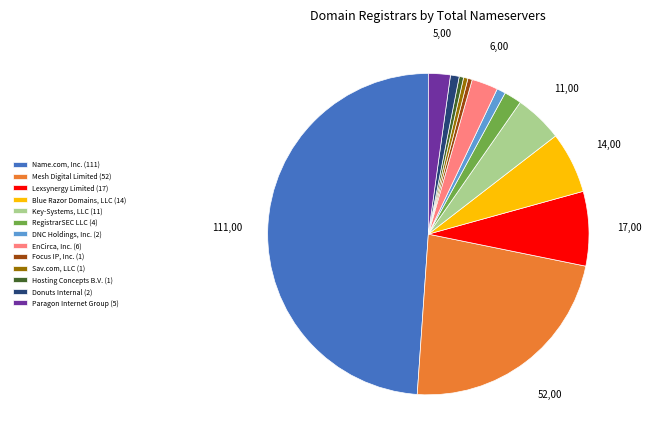

The Donuts Internal (2) slice represents 11% of the pie. True or false?

False